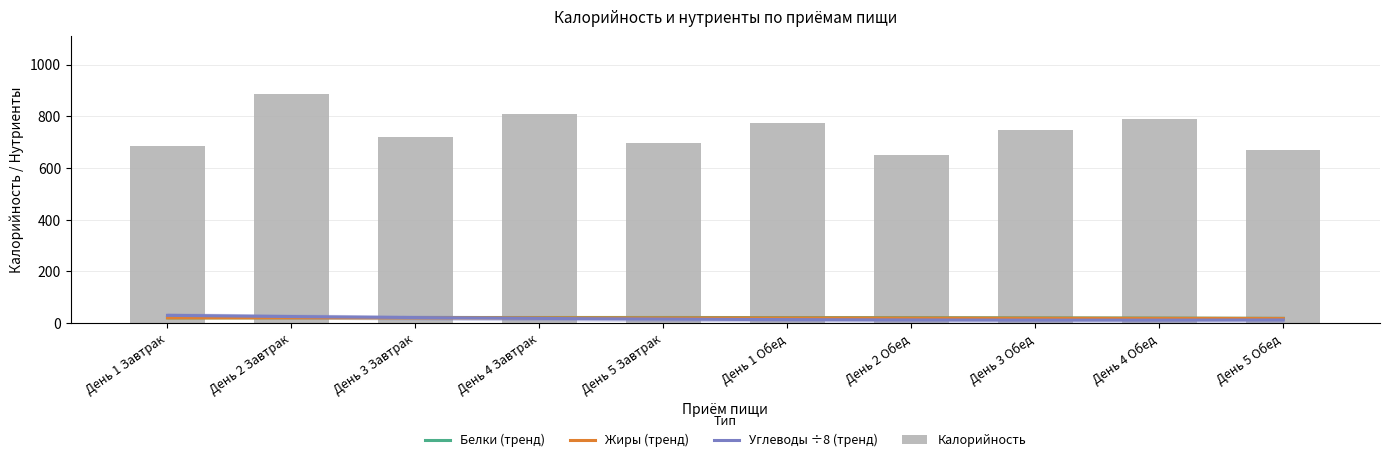

Reading left to right, extract all data points from this chart.

Белки: 16.3	27.9	18.5	22.1	19.8	24.3	15.6	21.4	20.1	17.8
Жиры: 15.8	28.0	16.9	20.5	18.3	22.7	14.8	19.6	21.3	16.4
Углеводы: 86.6	476.2	95.3	110.4	88.7	102.5	79.2	98.6	105.8	91.3
Калорийность: 683.7	886.9	720.5	810.3	695.6	775.4	650.2	745.8	790.1	668.9